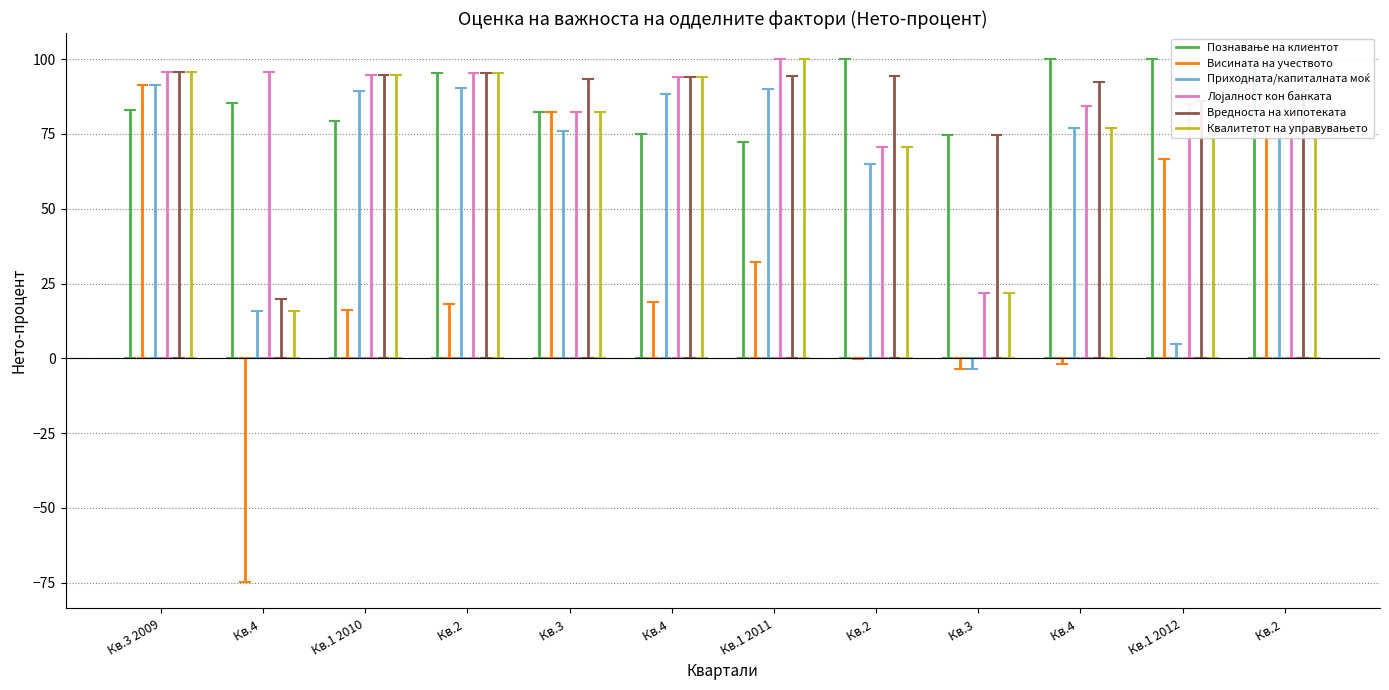

True or false: Приходната/капиталната моќ has a value of 7.6 at Кв.1 2012.

False